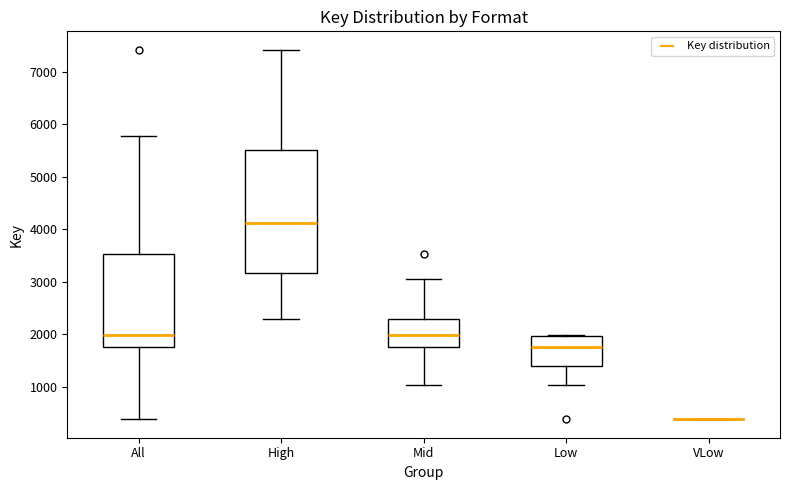

Reading left to right, transcribe this box plot: for each box, give where its median line is, the range the box spans, and where its two whiskers end, as read against the y-axis. The values are not printed on the chart, so give them approximately, as read against the axis.

All: median 2000, box 1700 to 3500, whiskers 400 to 5800
High: median 4100, box 3200 to 5500, whiskers 2300 to 7400
Mid: median 2000, box 1700 to 2300, whiskers 1000 to 3100
Low: median 1700, box 1400 to 2000, whiskers 1000 to 2000
VLow: box collapsed to a line at 400, whiskers 400 to 400